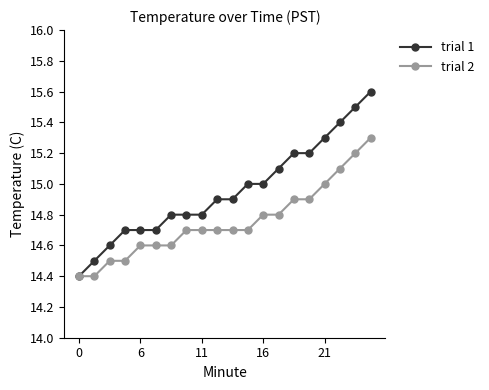

At how many categories does at least one series exceed 14?

20